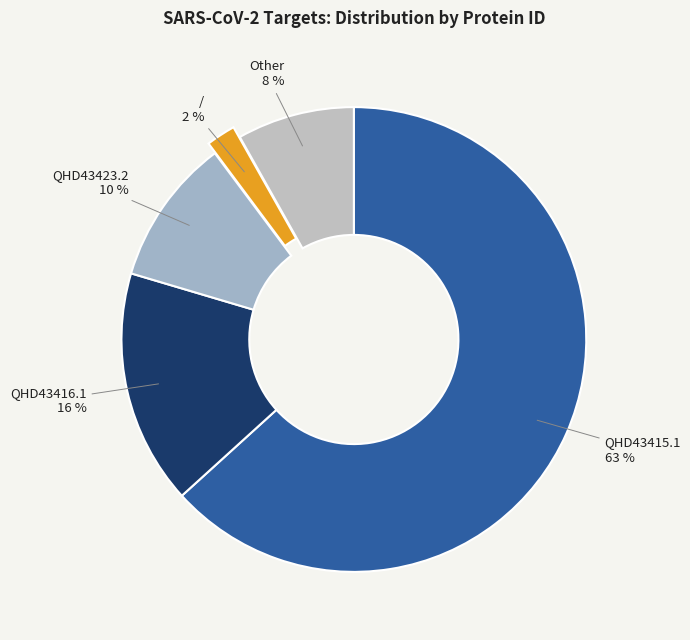

What is the largest slice in the pie chart?

QHD43415.1